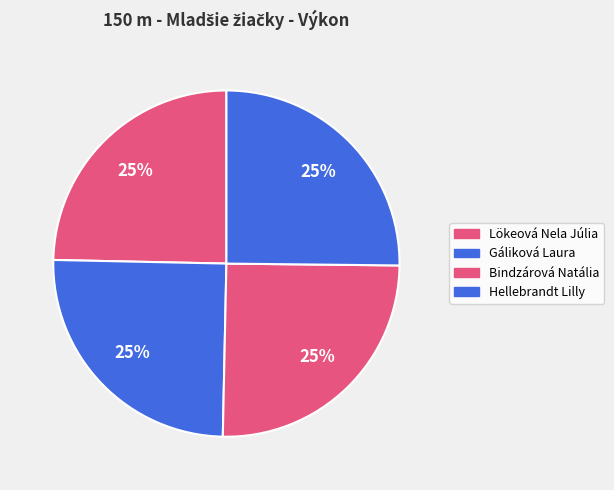

To the nearest percent, what portion does Hellebrandt Lilly represent?

25%